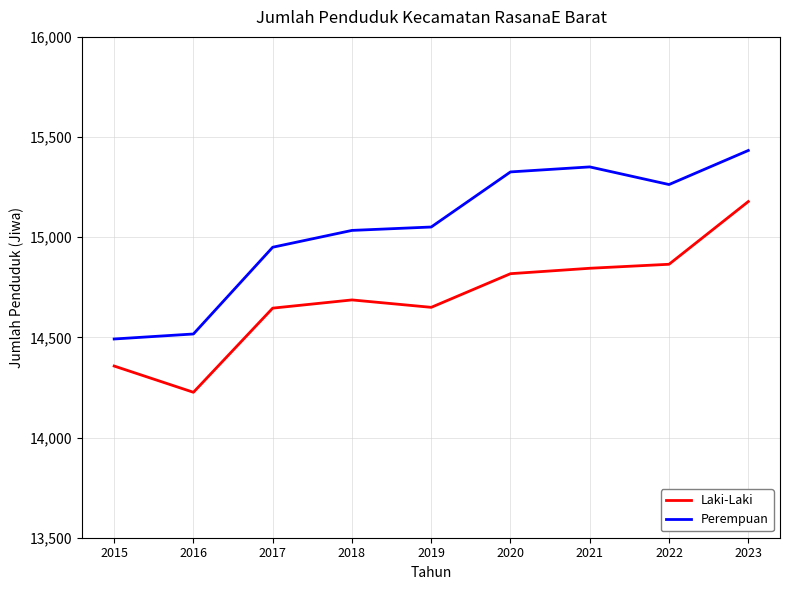

What is the smallest value displayed?

14226